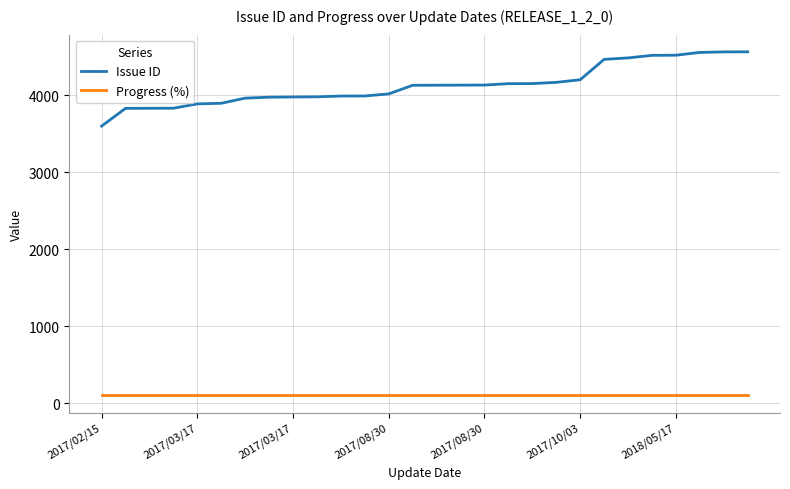

How many lines are shown in the chart?

2